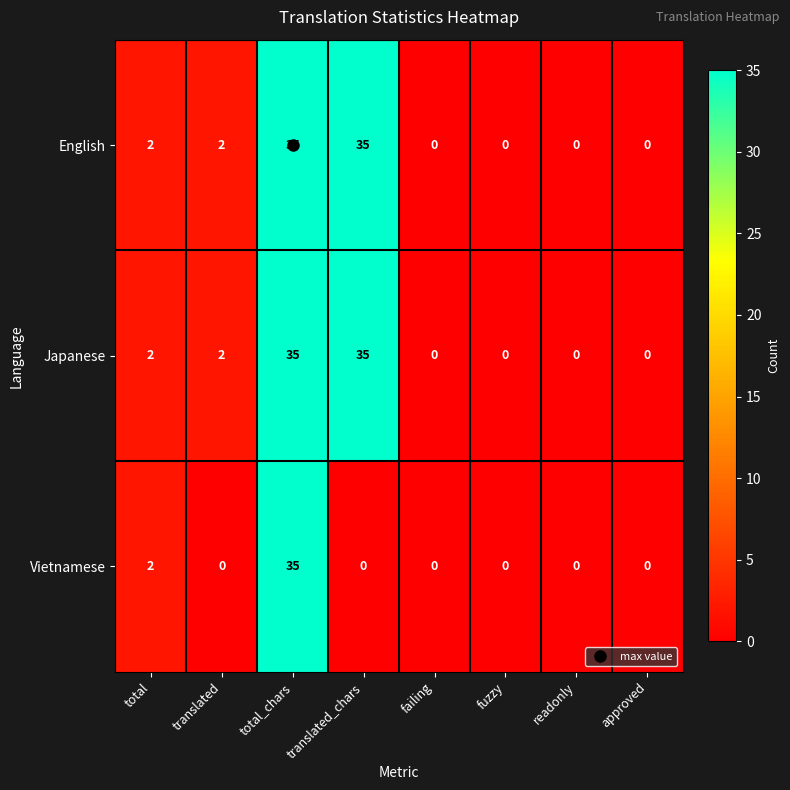

What is the approximate value of English at total_chars?

35